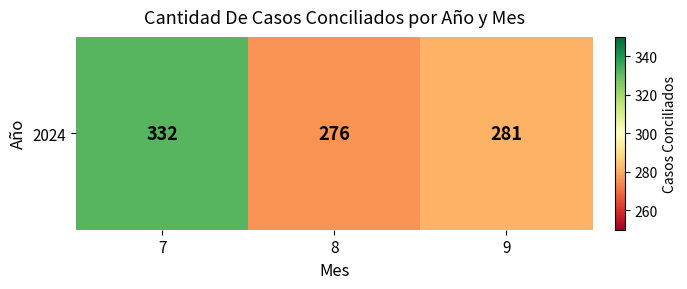

What is the difference between the maximum and second lowest values?

51